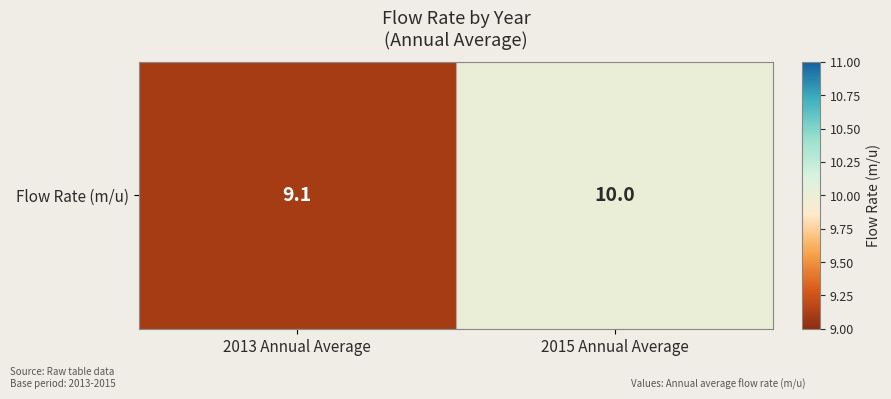

Which label corresponds to the smallest value in the chart?

2013 Annual Average